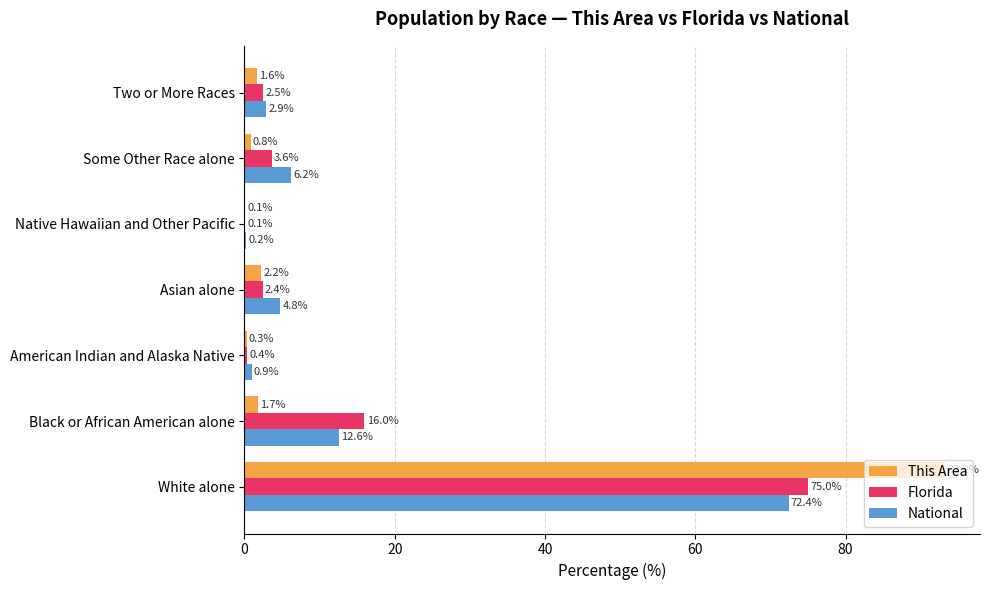

Is the value of National at Some Other Race alone greater than the value of This Area at Asian alone?

Yes